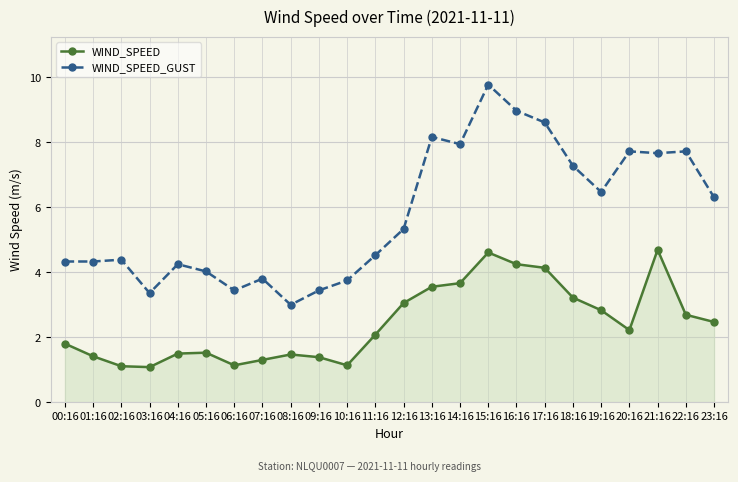

What is the sum of the WIND_SPEED_GUST values at 11:16 and 13:16?

12.7